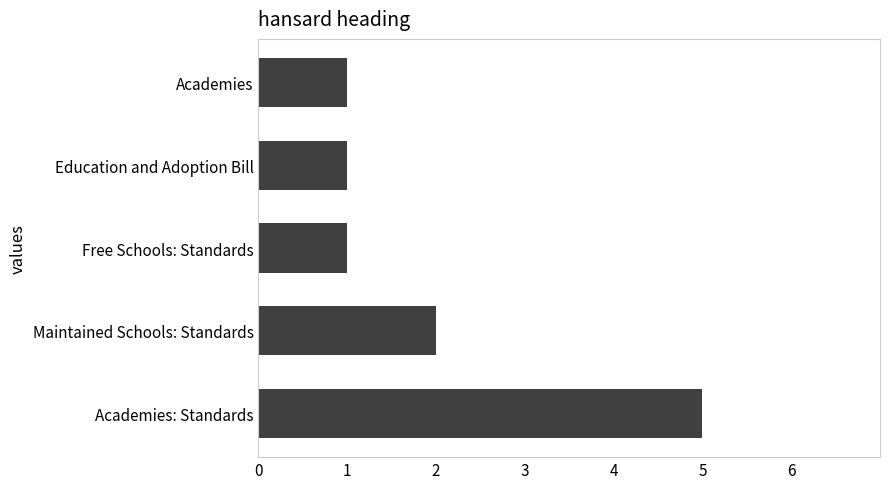

Count the number of data series in this chart.

1